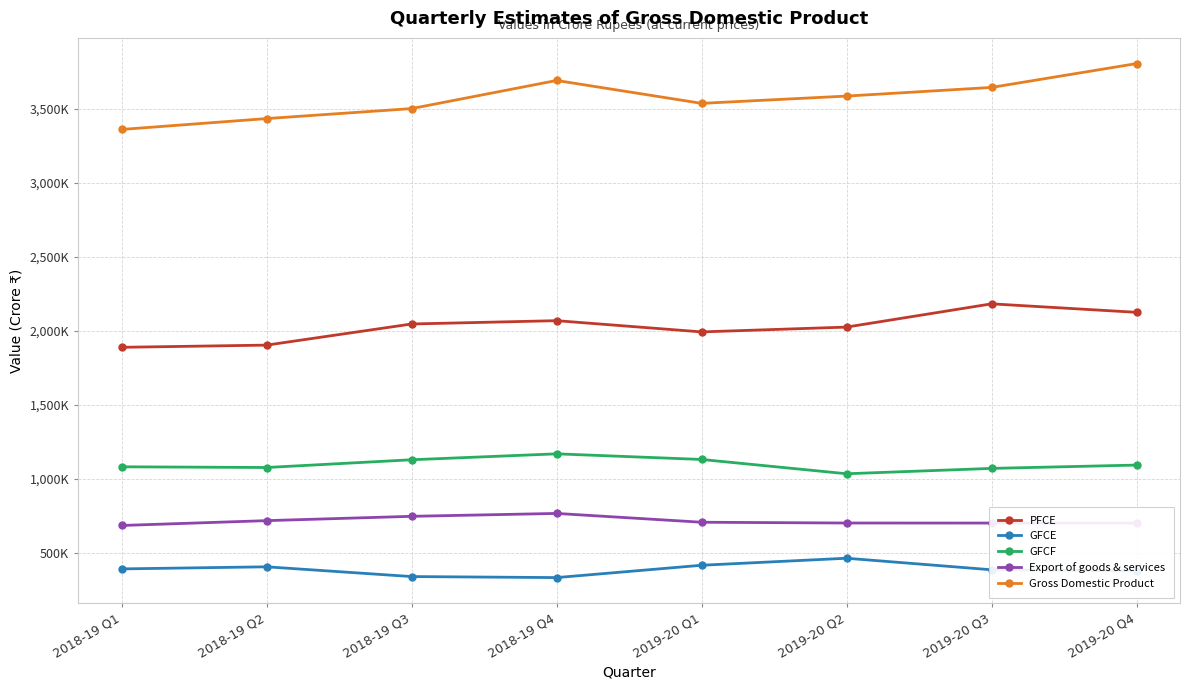

What position from the left is 2019-20 Q1?

5